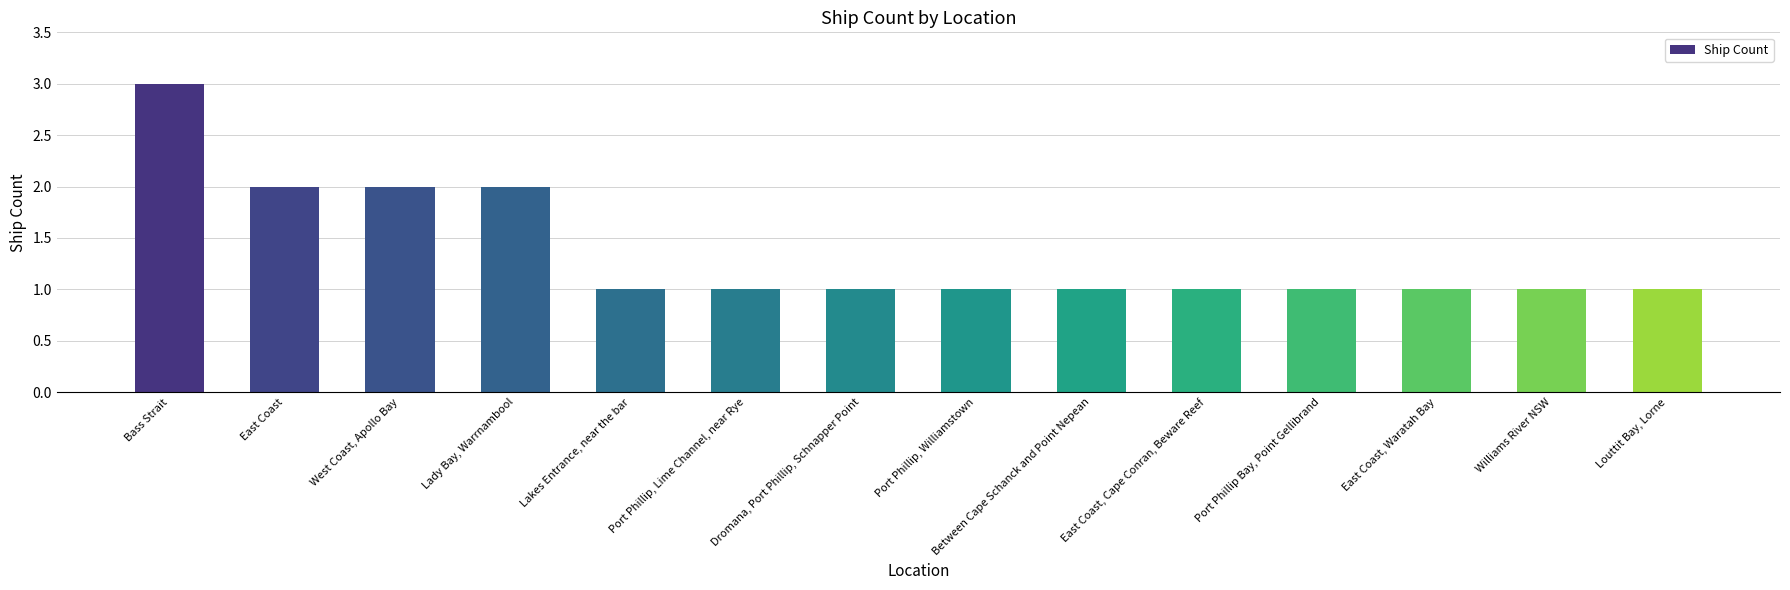

Count the number of categories in the chart.

14